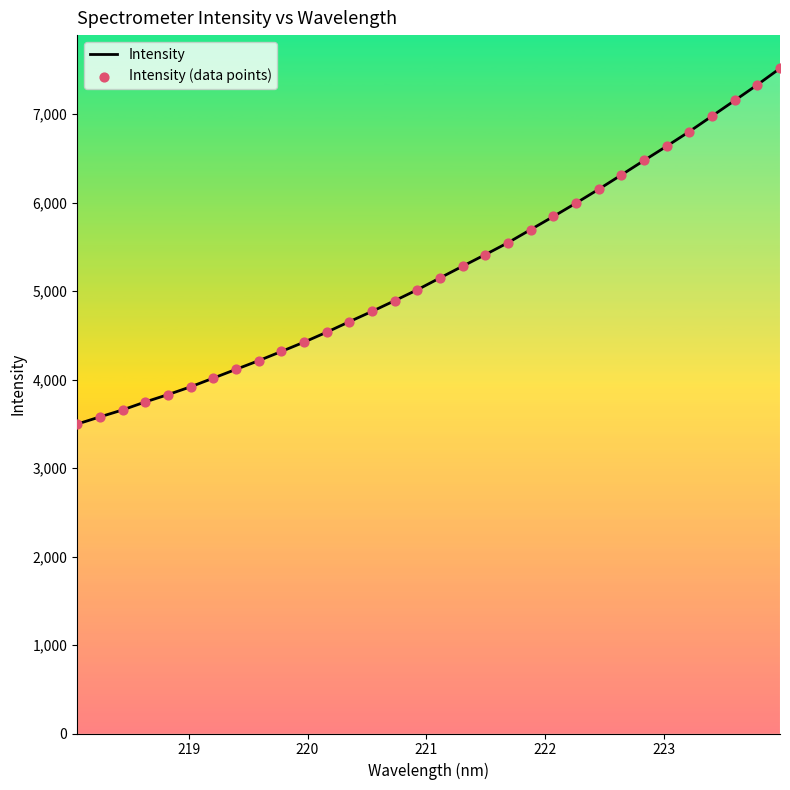

What is the minimum value shown in the chart?

3498.0